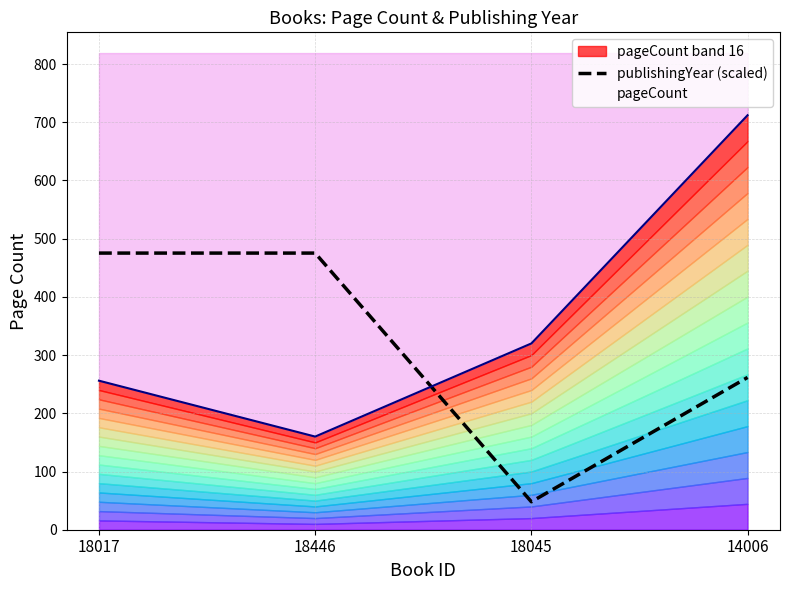

The value at 18045 is 30.7. True or false?

False